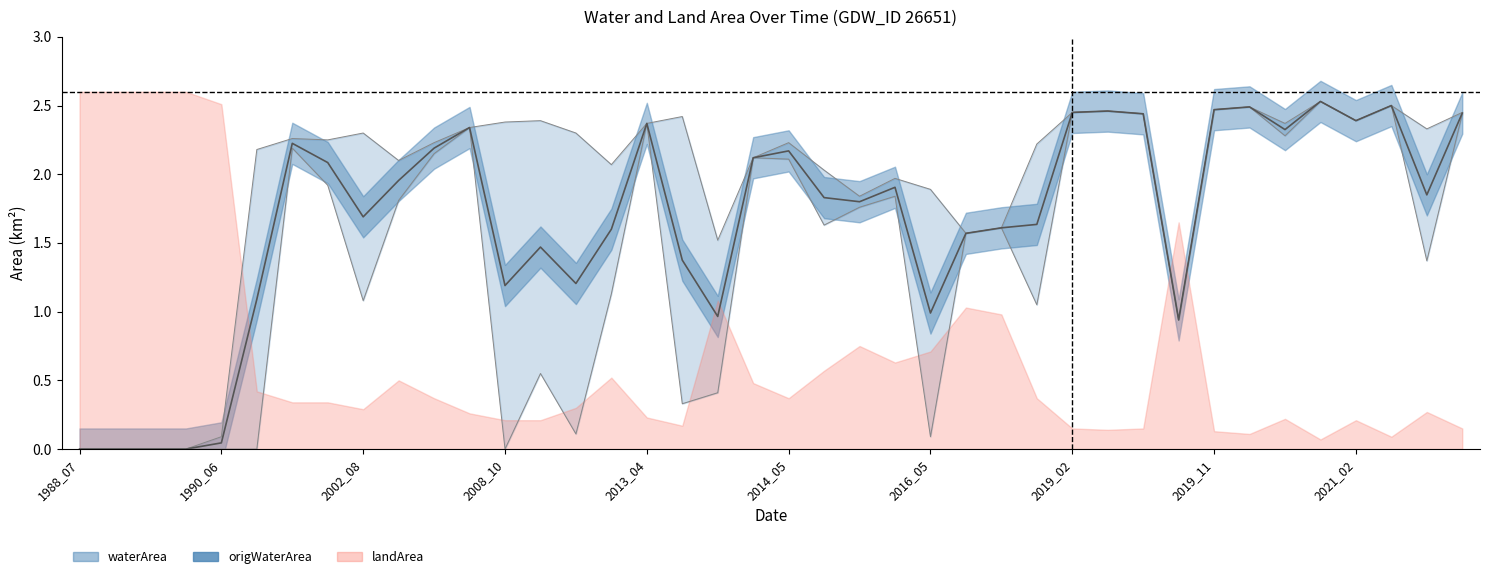

What is the sum of all waterArea values?

76.5